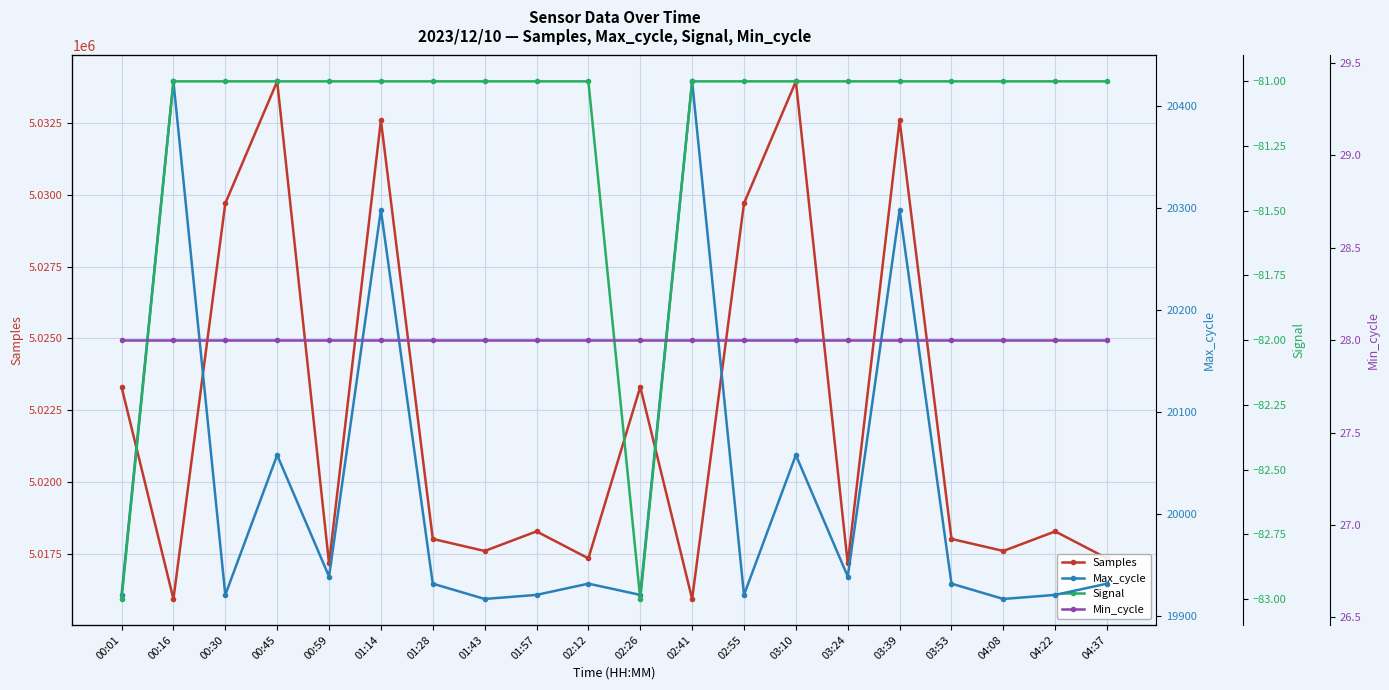

List the labels in order of Signal value, largest first.

00:16, 00:30, 00:45, 00:59, 01:14, 01:28, 01:43, 01:57, 02:12, 02:41, 02:55, 03:10, 03:24, 03:39, 03:53, 04:08, 04:22, 04:37, 00:01, 02:26